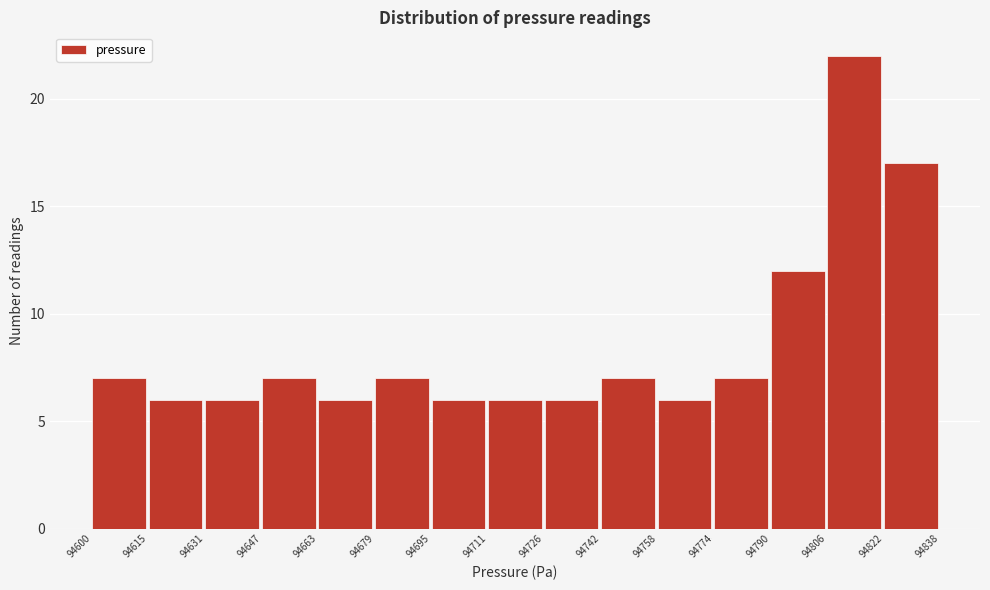

Which range on the x-axis has the tallest bar?

94806 to 94822